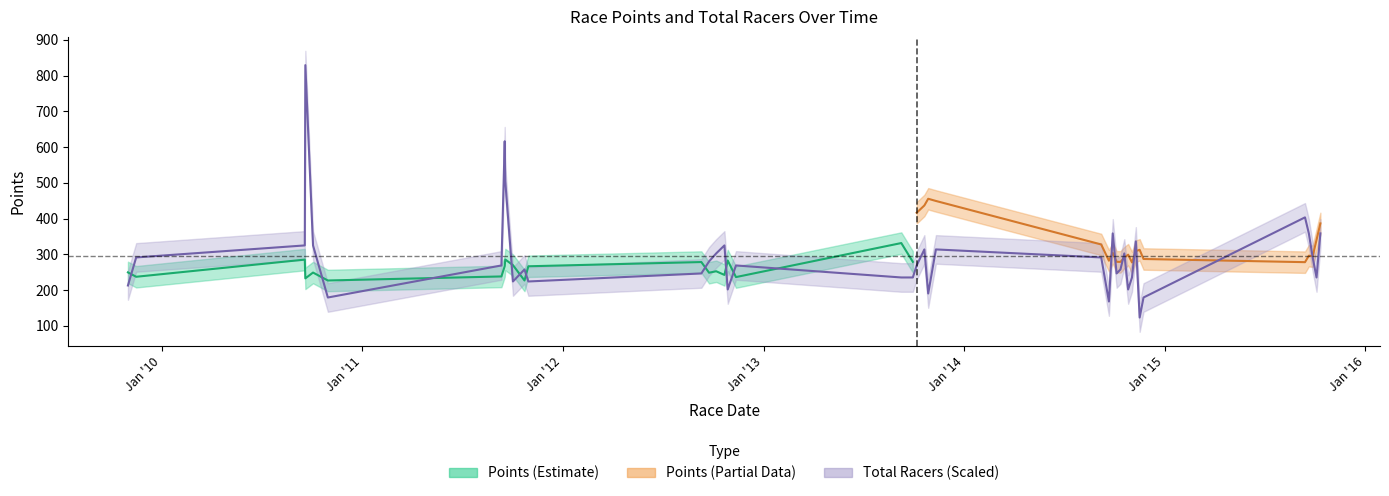

True or false: there are more than 2 points higher than both neighbors.

True